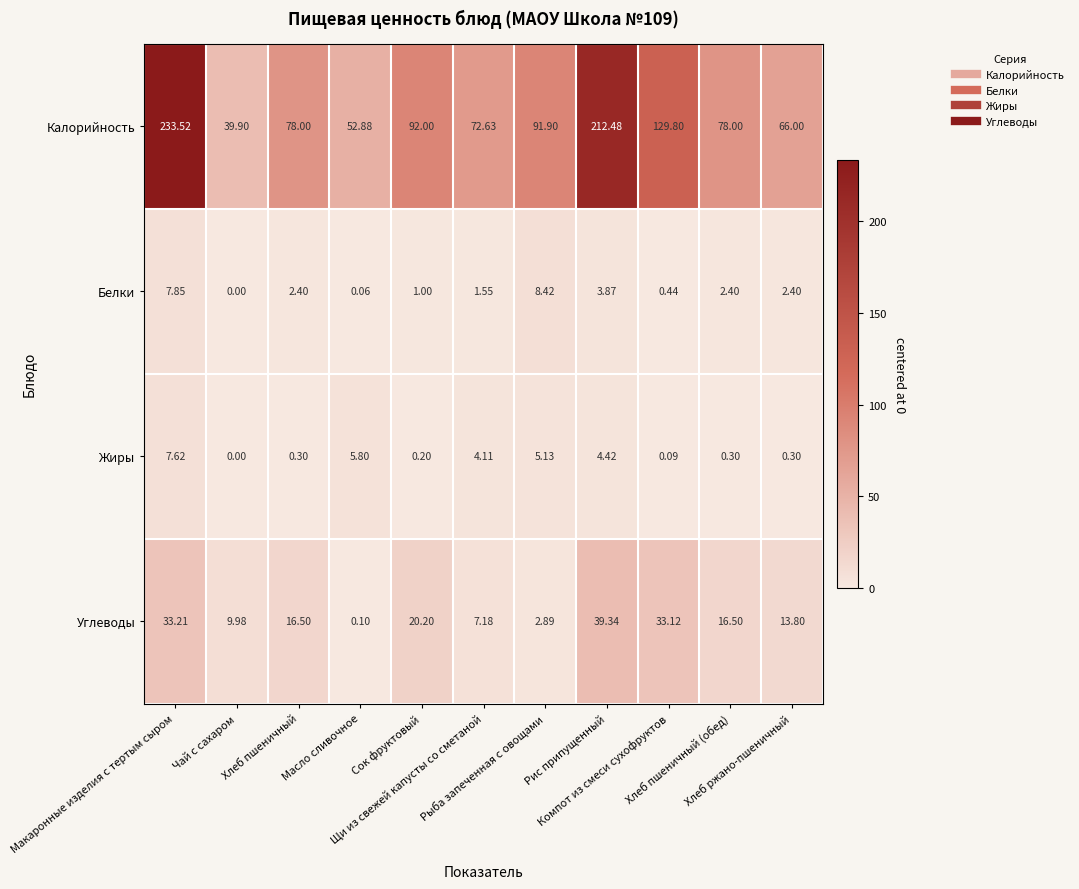

How many categories are shown in the chart?

11